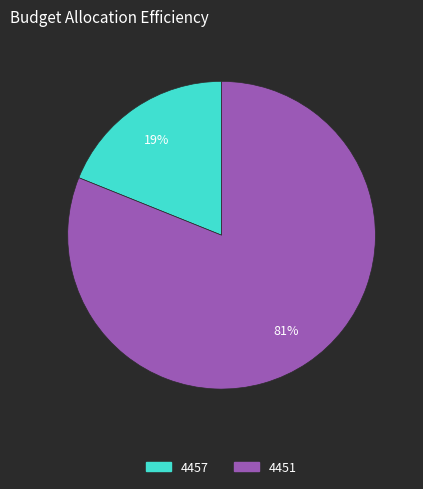

Which has a higher value, 4457 or 4451?

4451